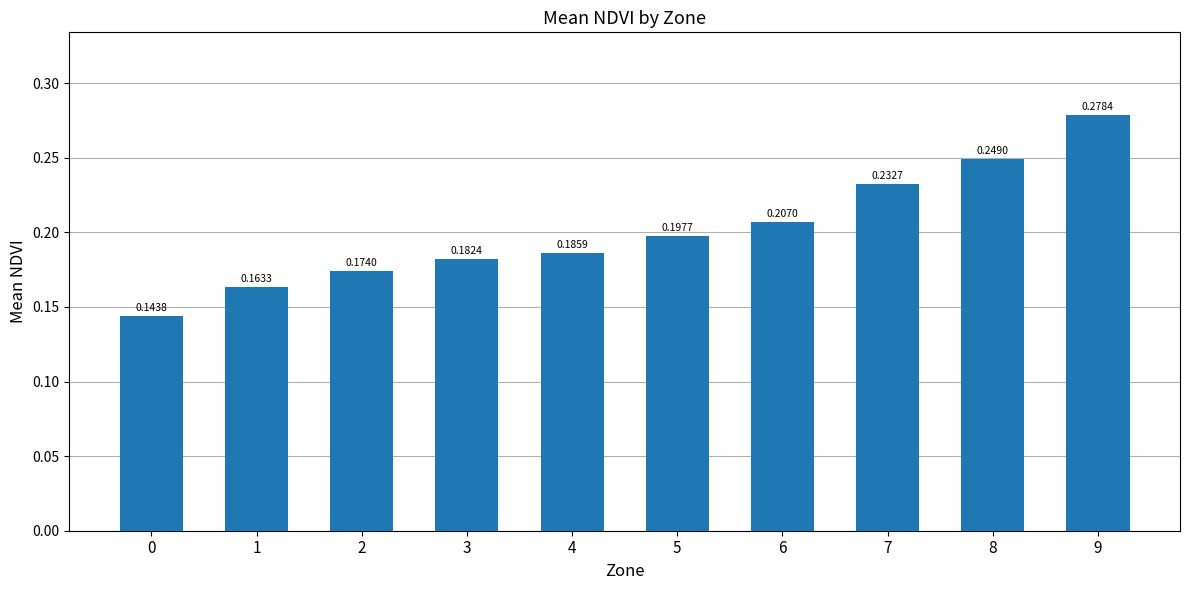

True or false: the data shows 0.4 at 9.

False